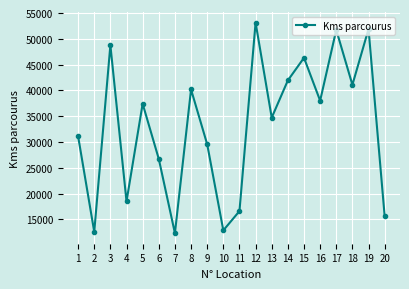

Does the chart have visible grid lines?

Yes